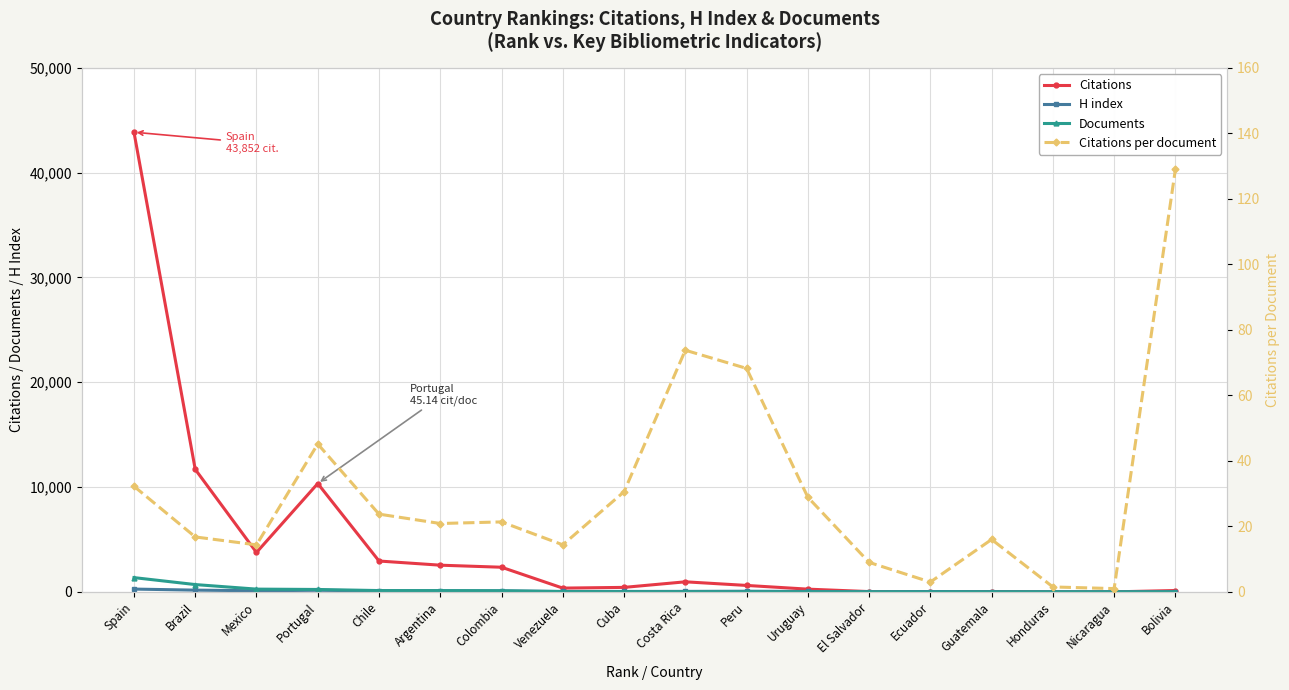

After their last crossing, which series has the higher values: Citations or H index?

Citations